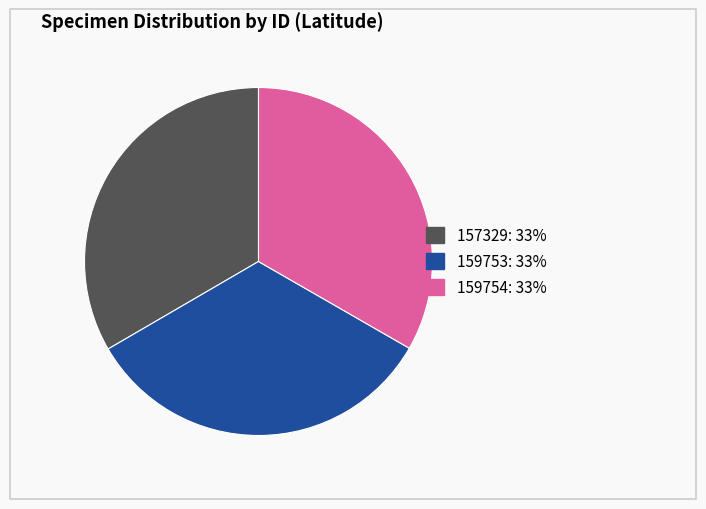

Is it true that 159753 is 33% of the pie?

True